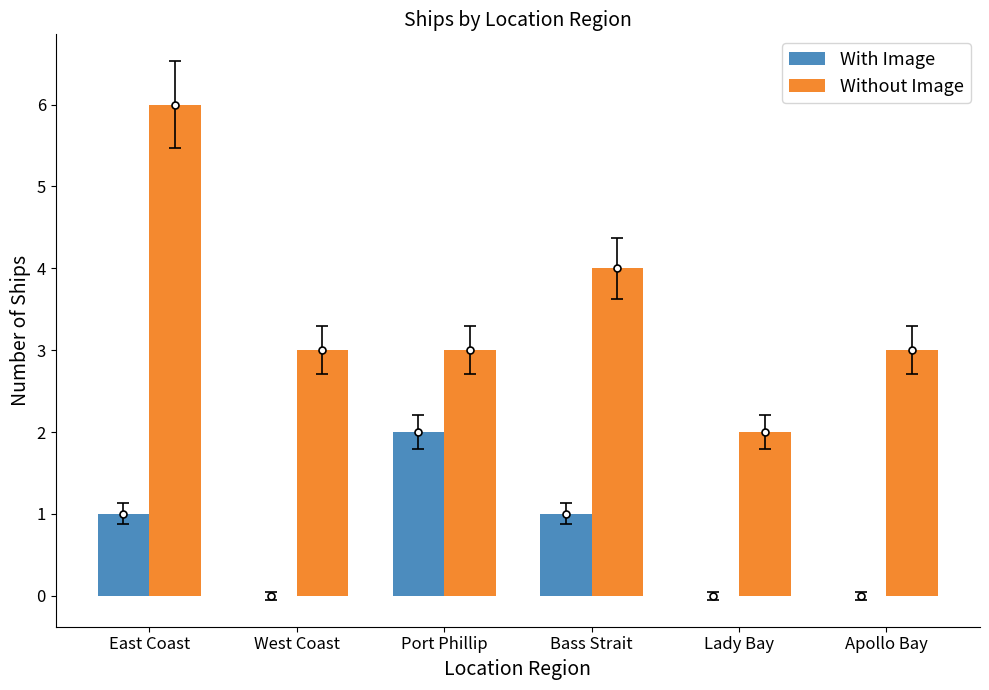

Which series has the largest total across all categories?

Without Image